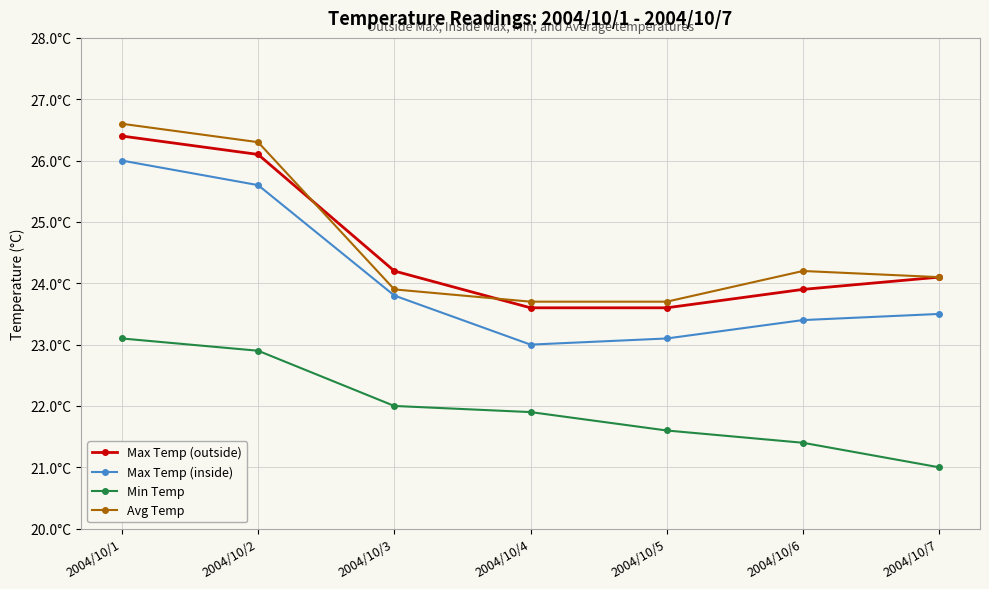

True or false: Max Temp (outside) has more than 1 points higher than both neighbors.

False